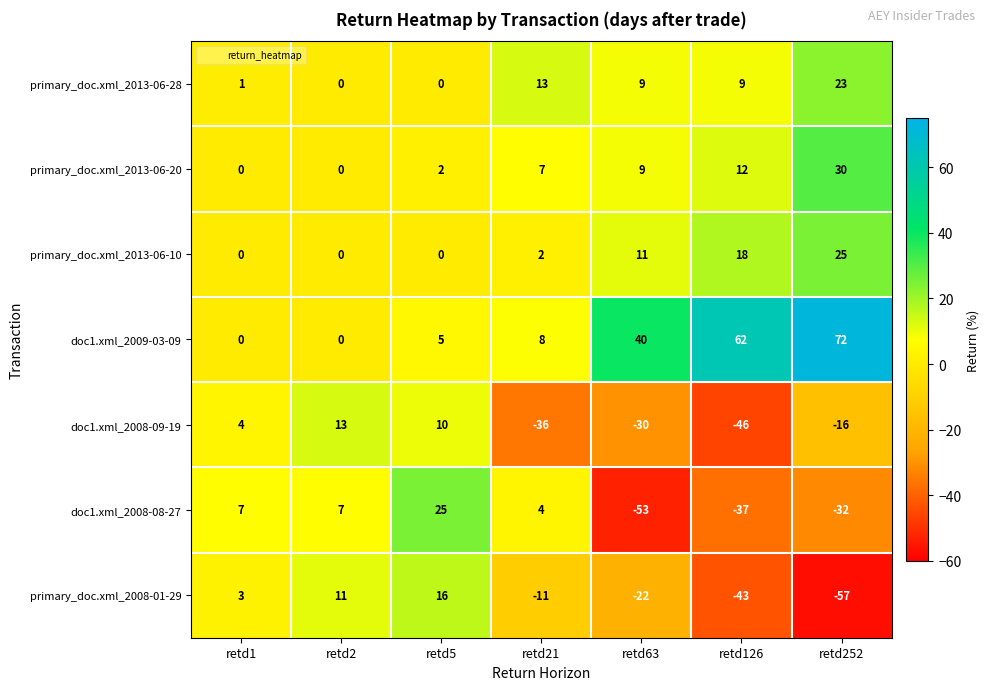

What is the sum of all doc1.xml_2009-03-09 values?

187